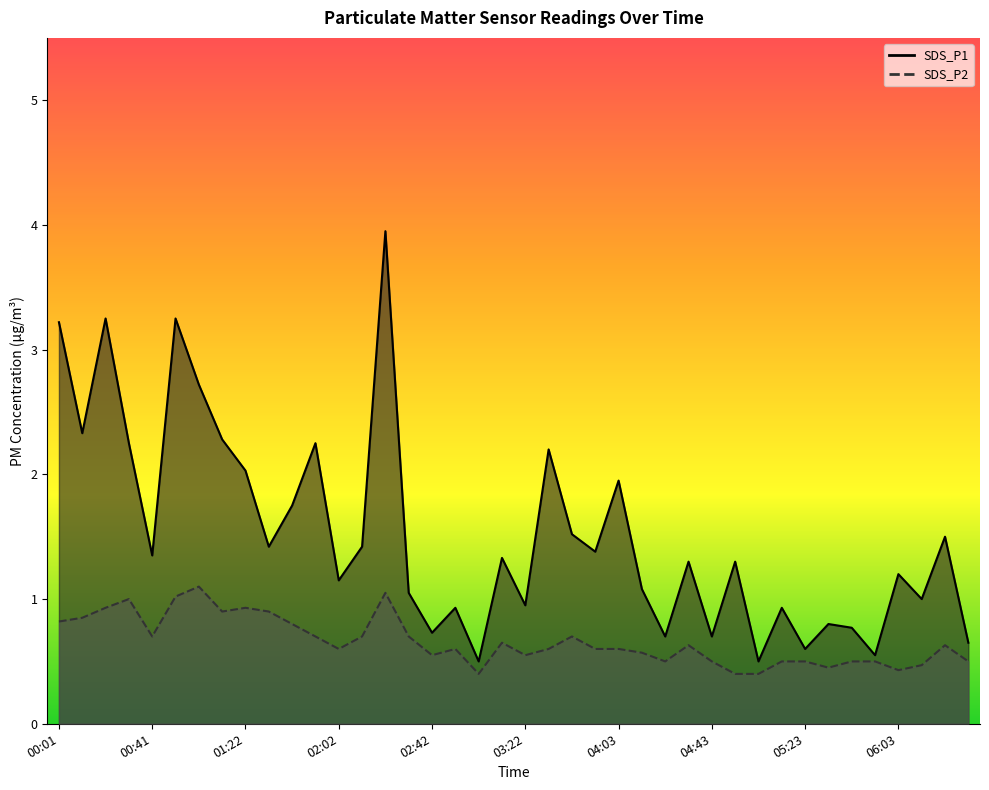

What are all the series names shown in the legend?

SDS_P1, SDS_P2